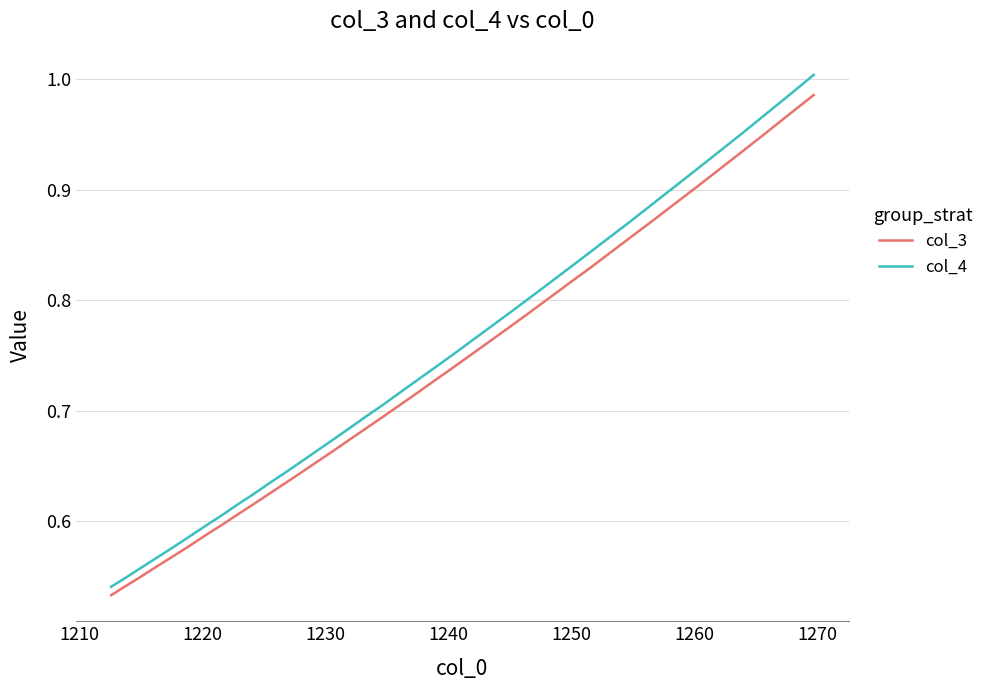

True or false: col_3 has more than 0 interior local peaks.

False